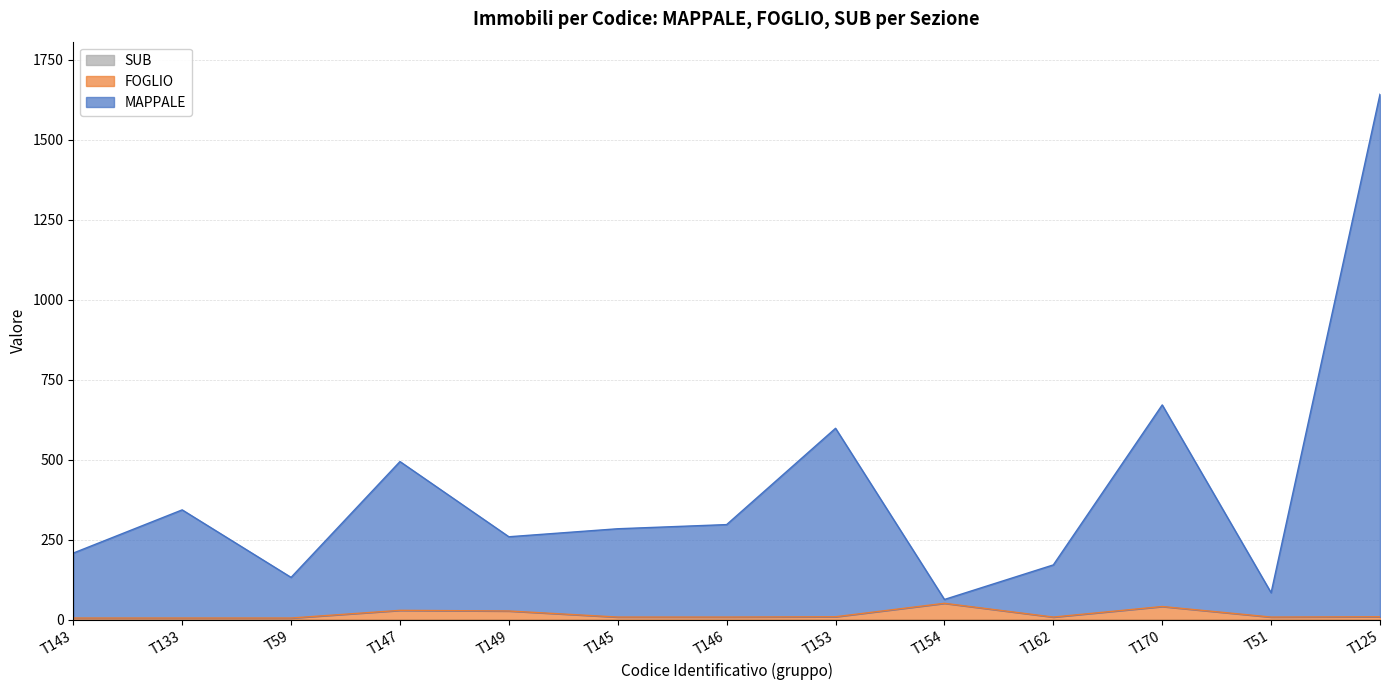

Which series has the widest spread of values?

MAPPALE_mean